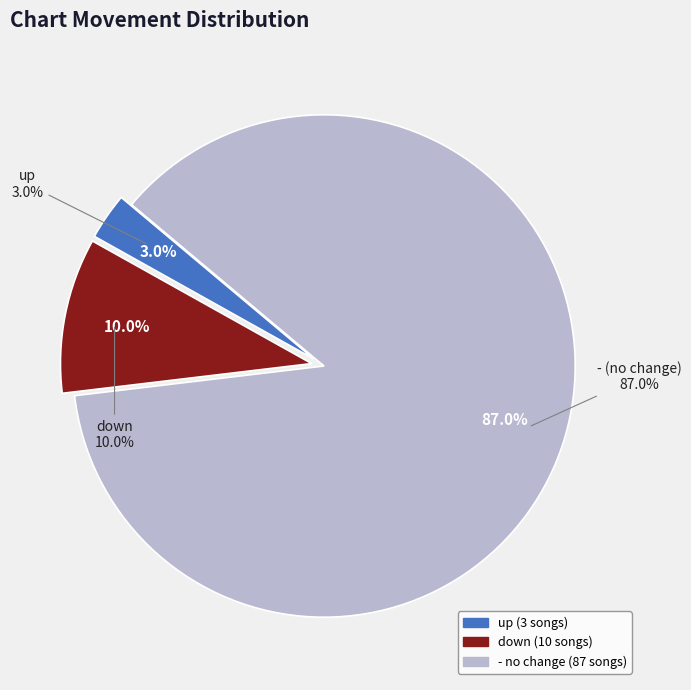

To the nearest percent, what portion does up represent?

3%